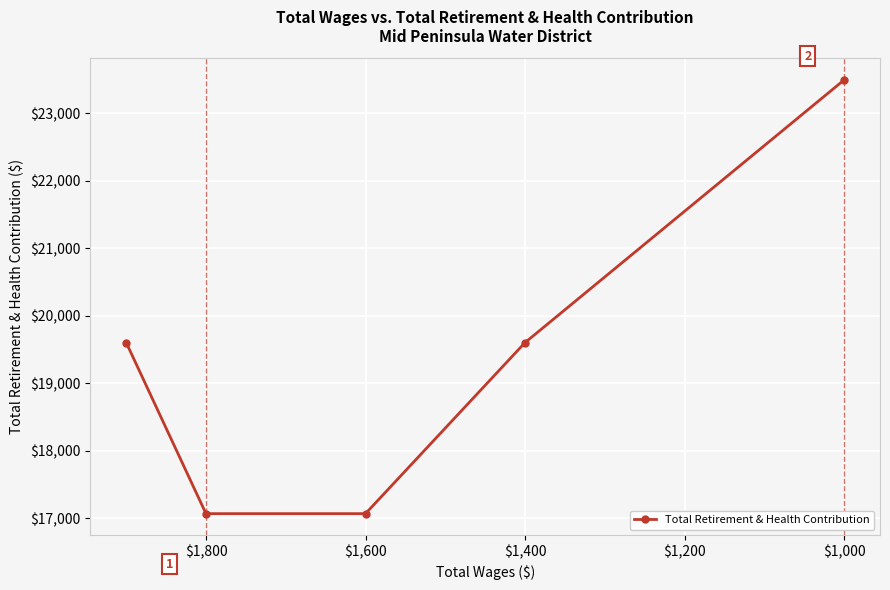

True or false: the data has more than 0 interior local peaks.

False